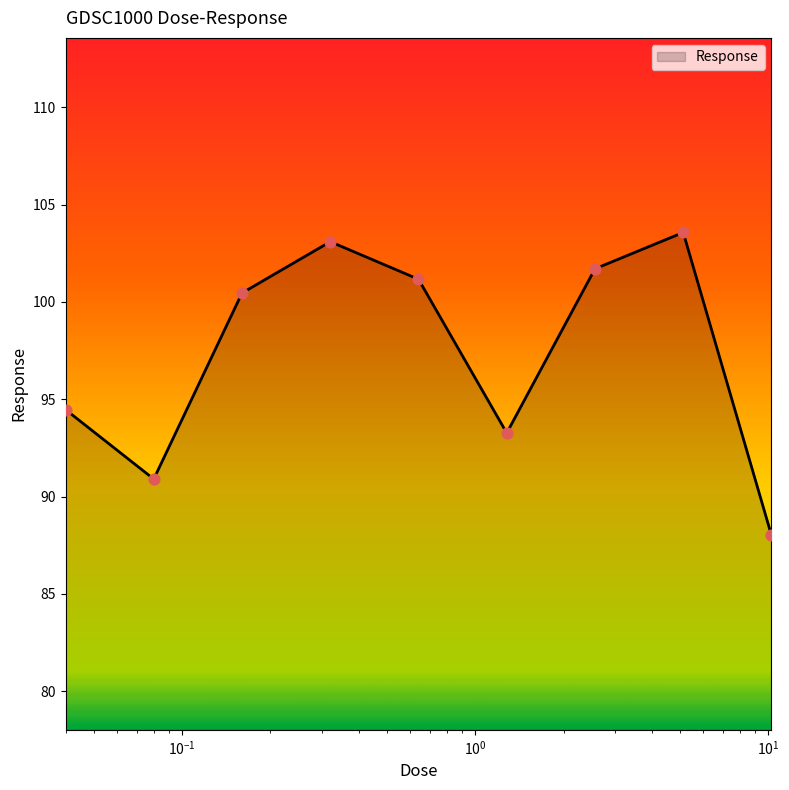

What is the maximum value shown in the chart?

103.6